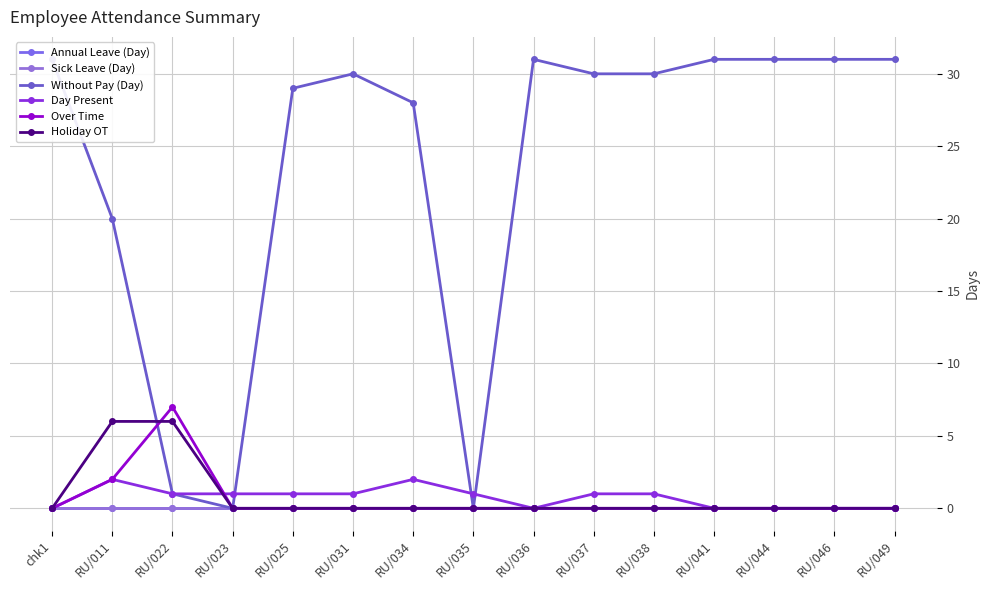

List the series in order of their peak value, lowest first.

Annual Leave (Day), Sick Leave (Day), Day Present, Holiday OT, Over Time, Without Pay (Day)